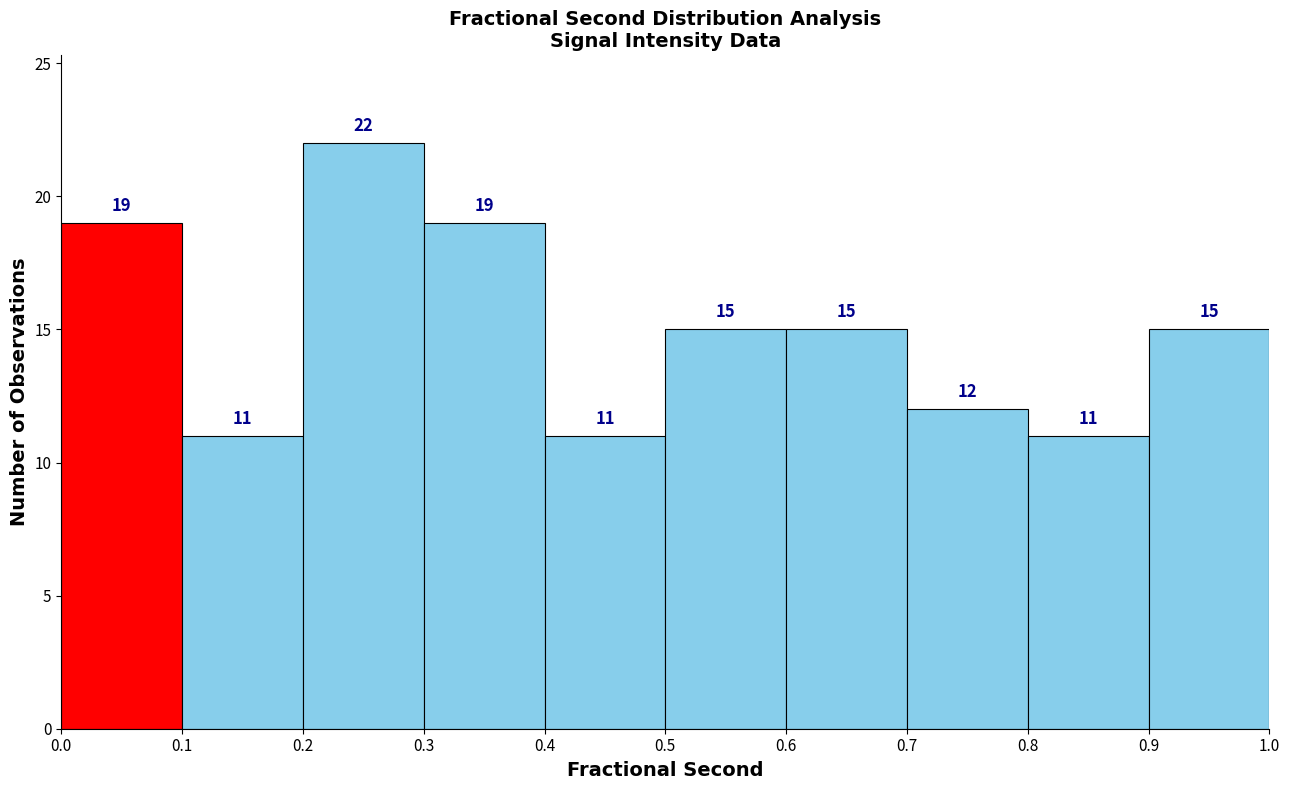

Reading left to right, transcribe this chart: for each bar, give the range it covers on the x-axis and its height.

0.0 to 0.1: 19
0.1 to 0.2: 11
0.2 to 0.3: 22
0.3 to 0.4: 19
0.4 to 0.5: 11
0.5 to 0.6: 15
0.6 to 0.7: 15
0.7 to 0.8: 12
0.8 to 0.9: 11
0.9 to 1.0: 15